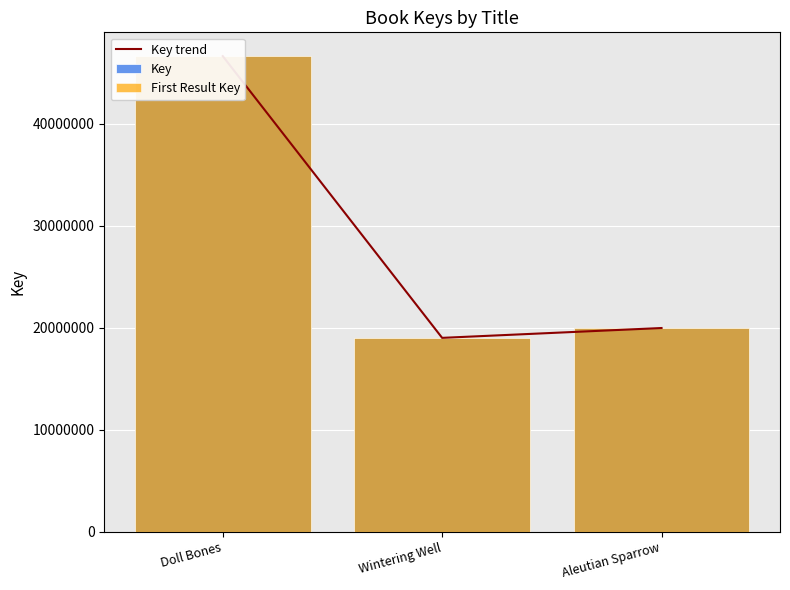

How many data points does each series have?

3